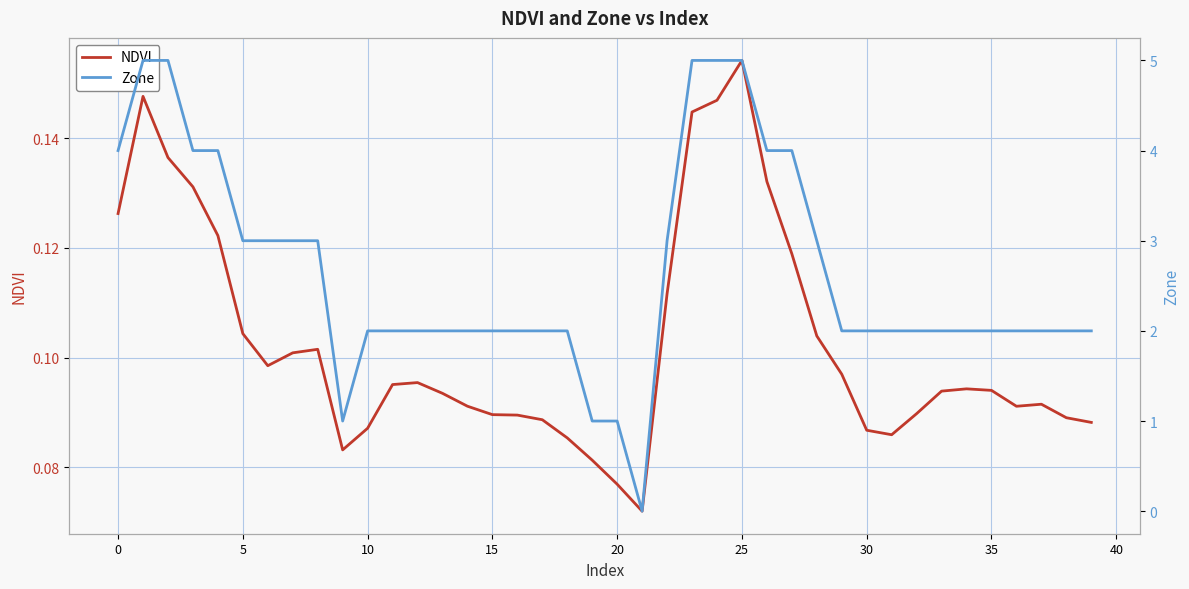

Is this an area chart (filled region under the line)?

No